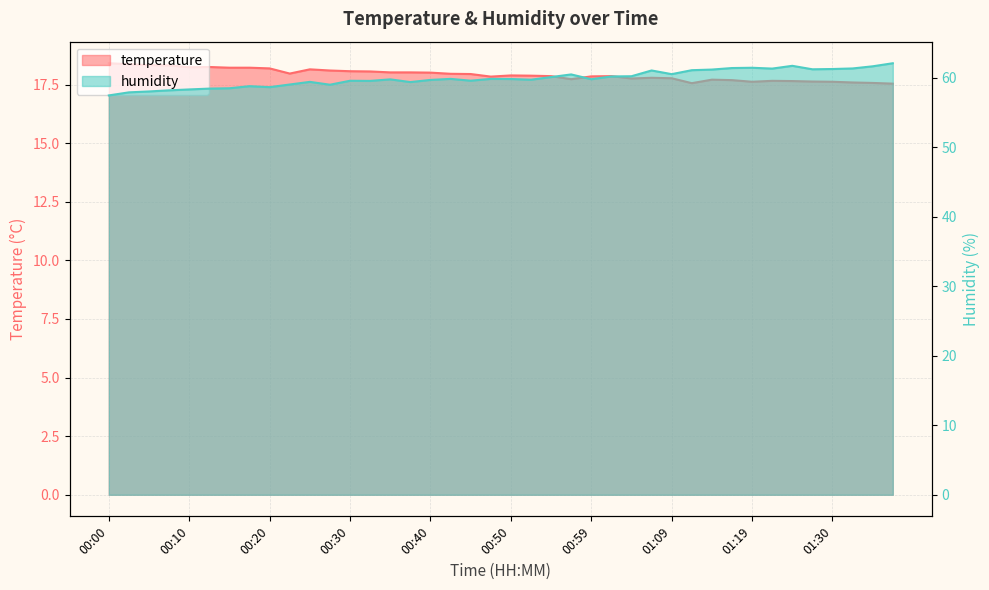

What is the difference between the maximum and minimum values in the temperature series?

0.9